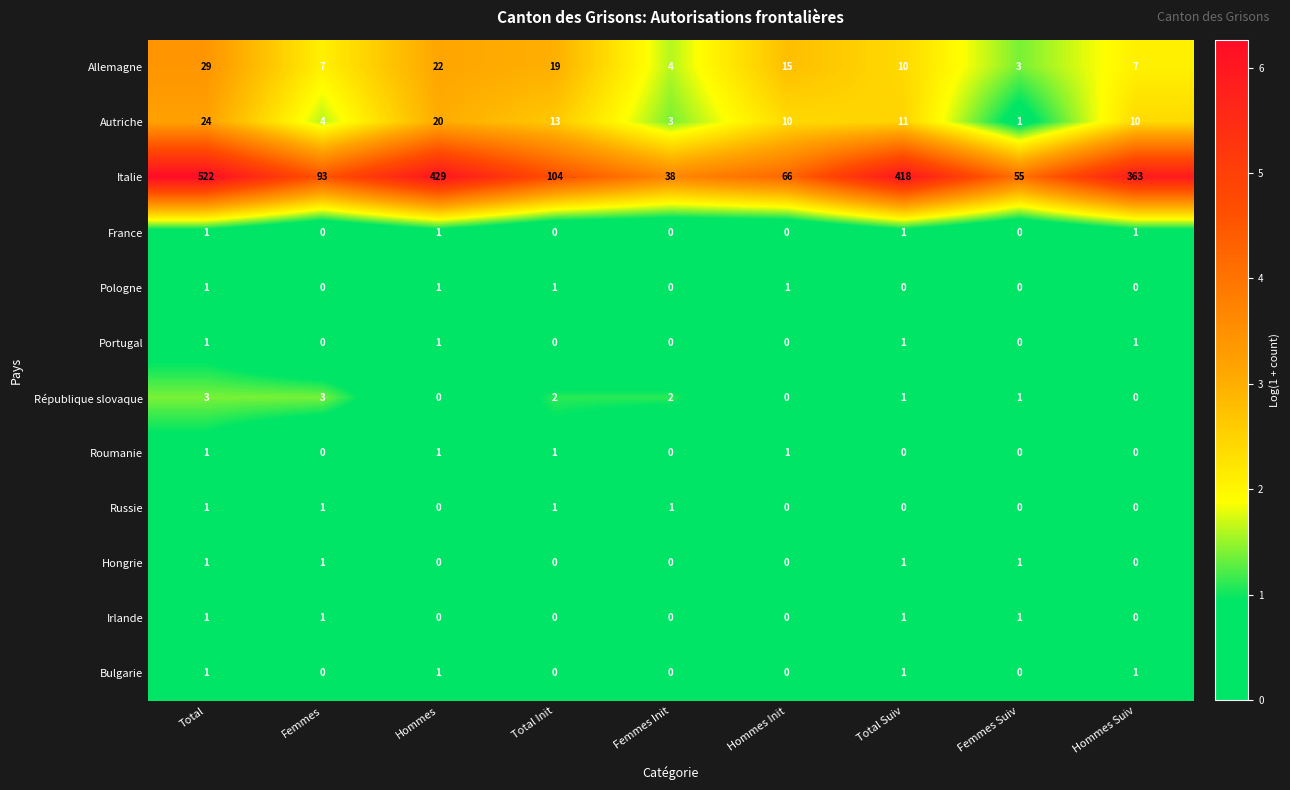

Which series changed the most between Total Init and Femmes Suiv?

Italie